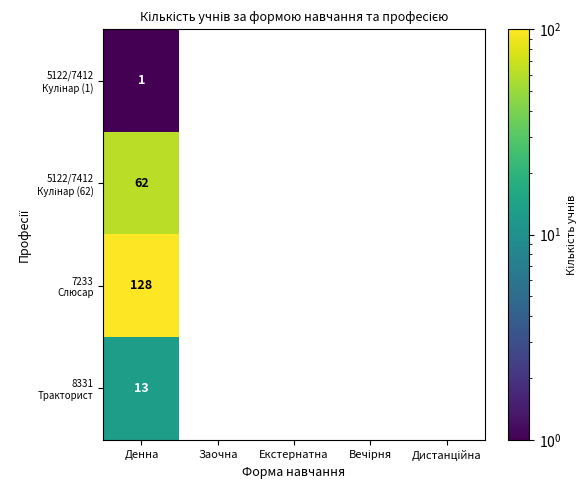

What is the greatest value displayed?

128